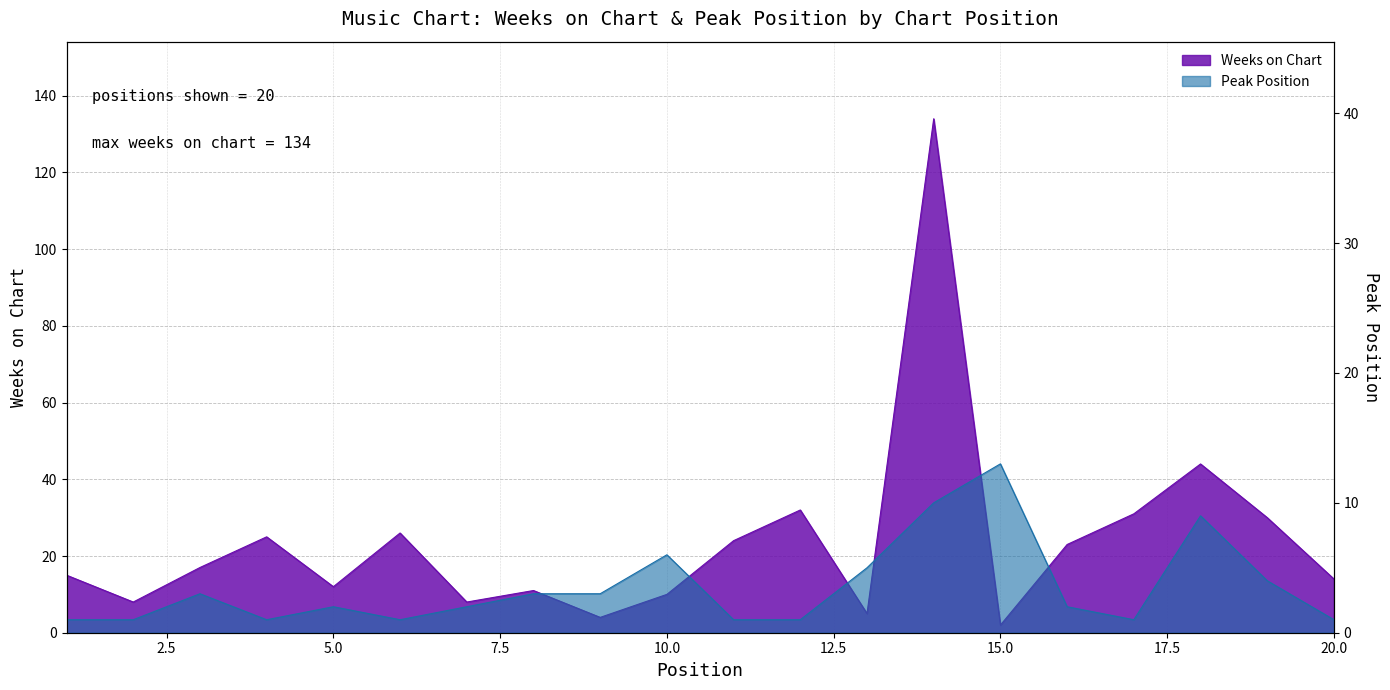

Rank the series by their maximum value, from highest to lowest.

Weeks on Chart, Peak Position